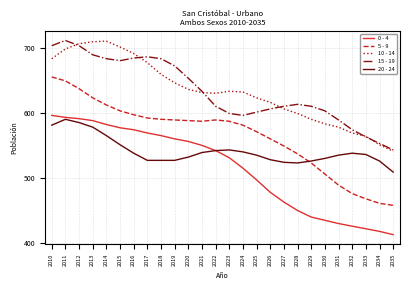

What is the spread (max minus min) of values at 2022?

88